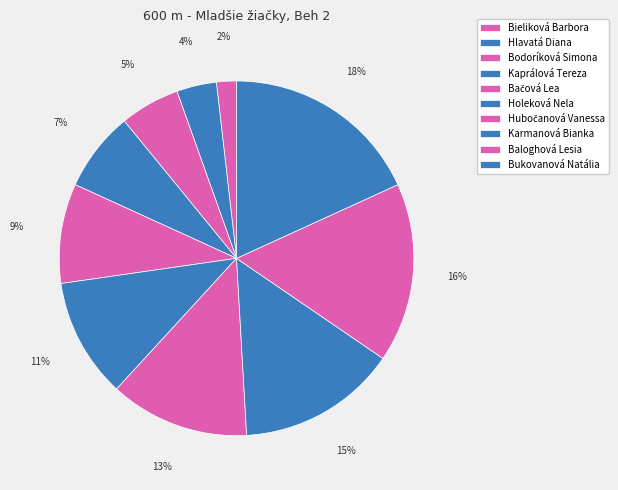

Between Baloghová Lesia and Bukovanová Natália, which is larger?

Bukovanová Natália